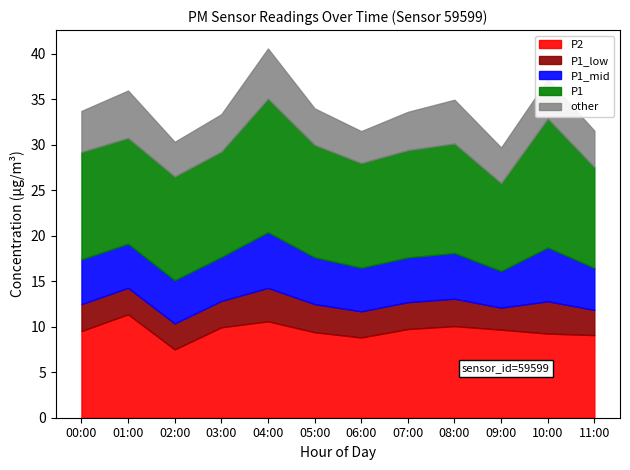

What is the total value across all series at 05:00?

34.0